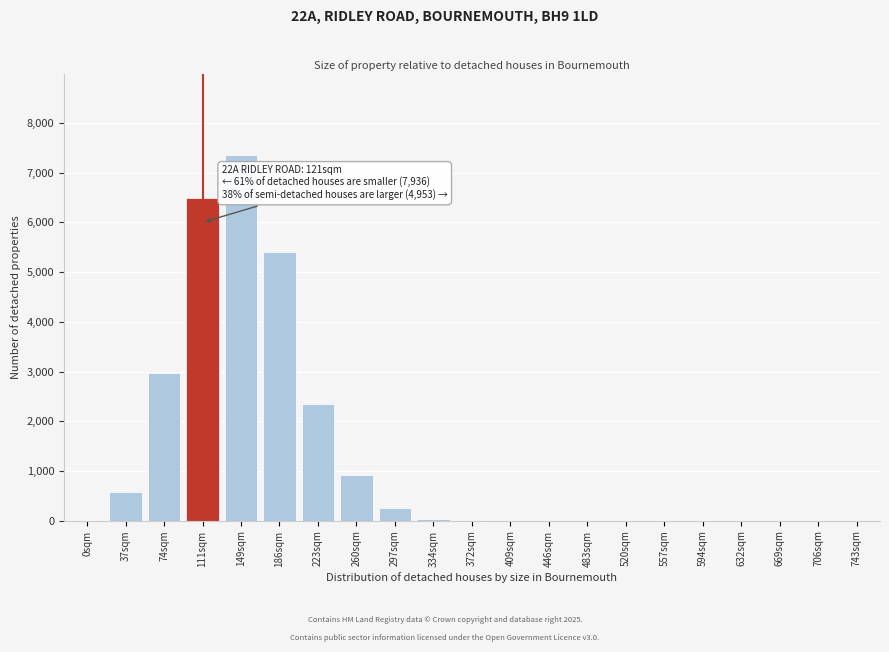

What is the sum of the values at 149sqm and 669sqm?

7356